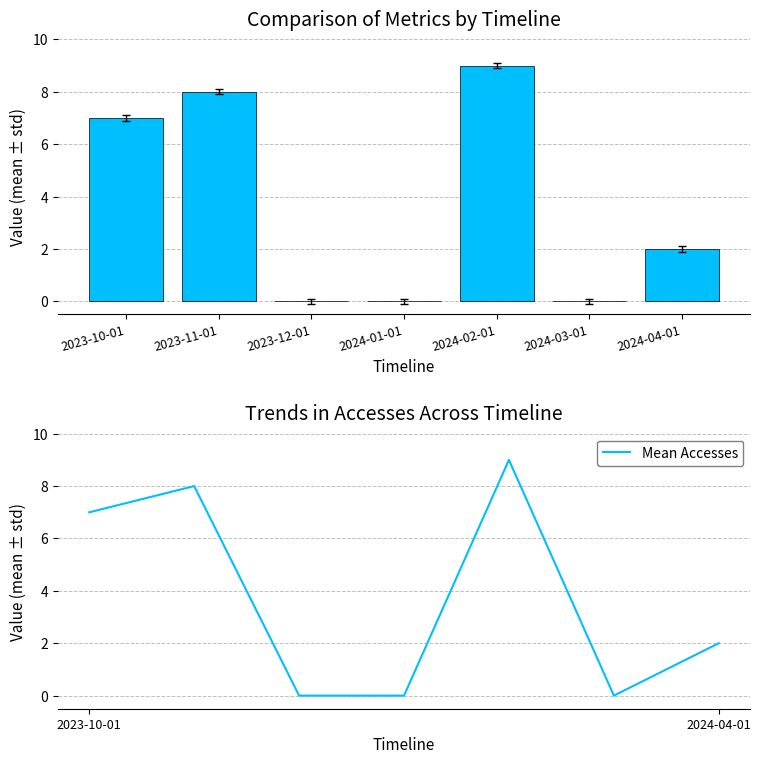

Is the value of Mean Accesses at 2023-12-01 greater than the value of Accesses at 2024-03-01?

No